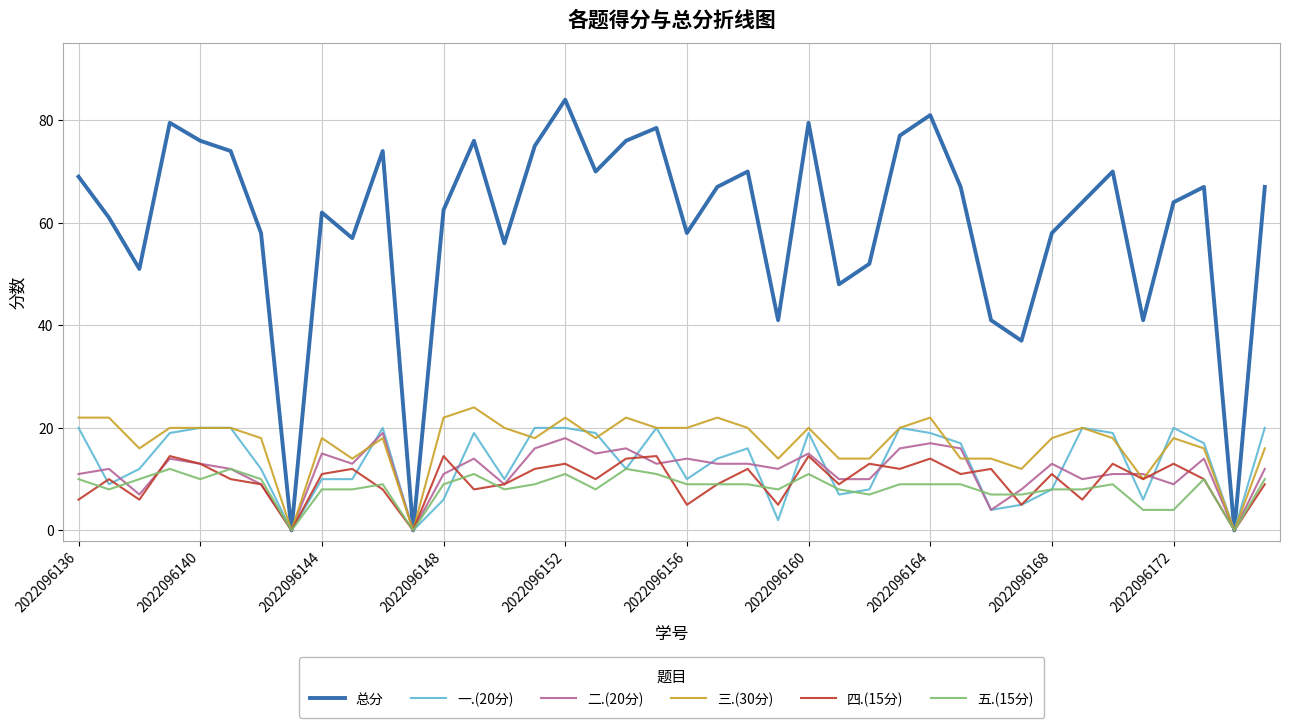

What is the maximum value for 五.(15分)?

12.0